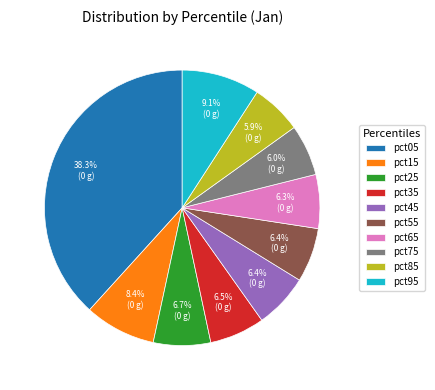

Count the number of slices in the pie.

10